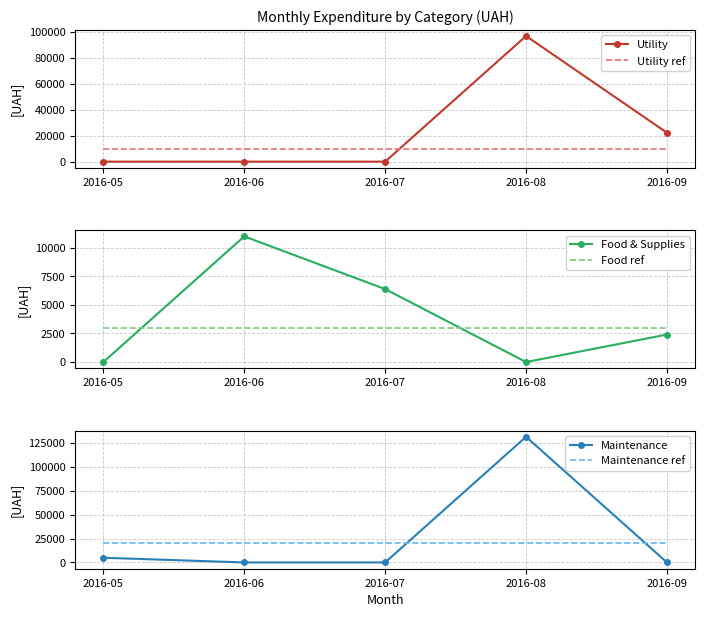

At which category does the chart reach its minimum across all series?

2016-05